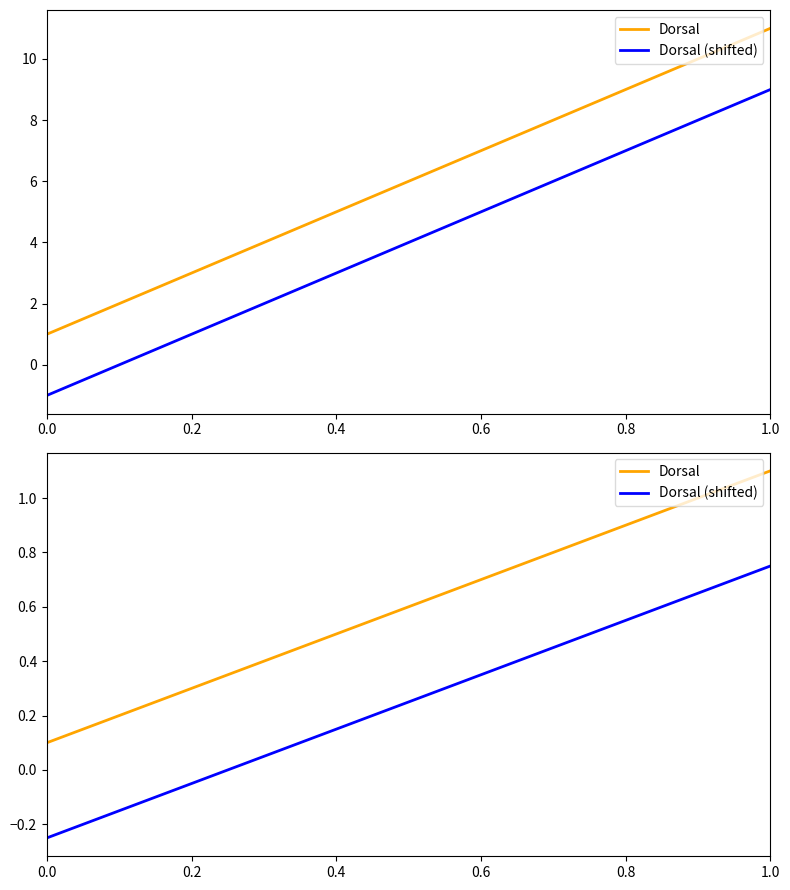

What is the value of the Dorsal (shifted) point at the 5th from the left?

0.2